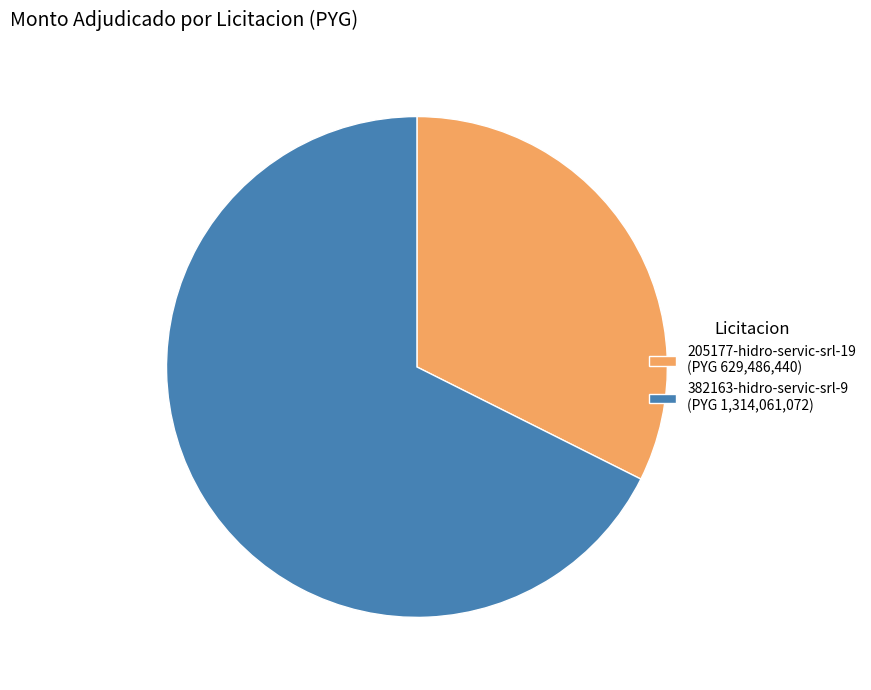

How many segments does this pie chart have?

2